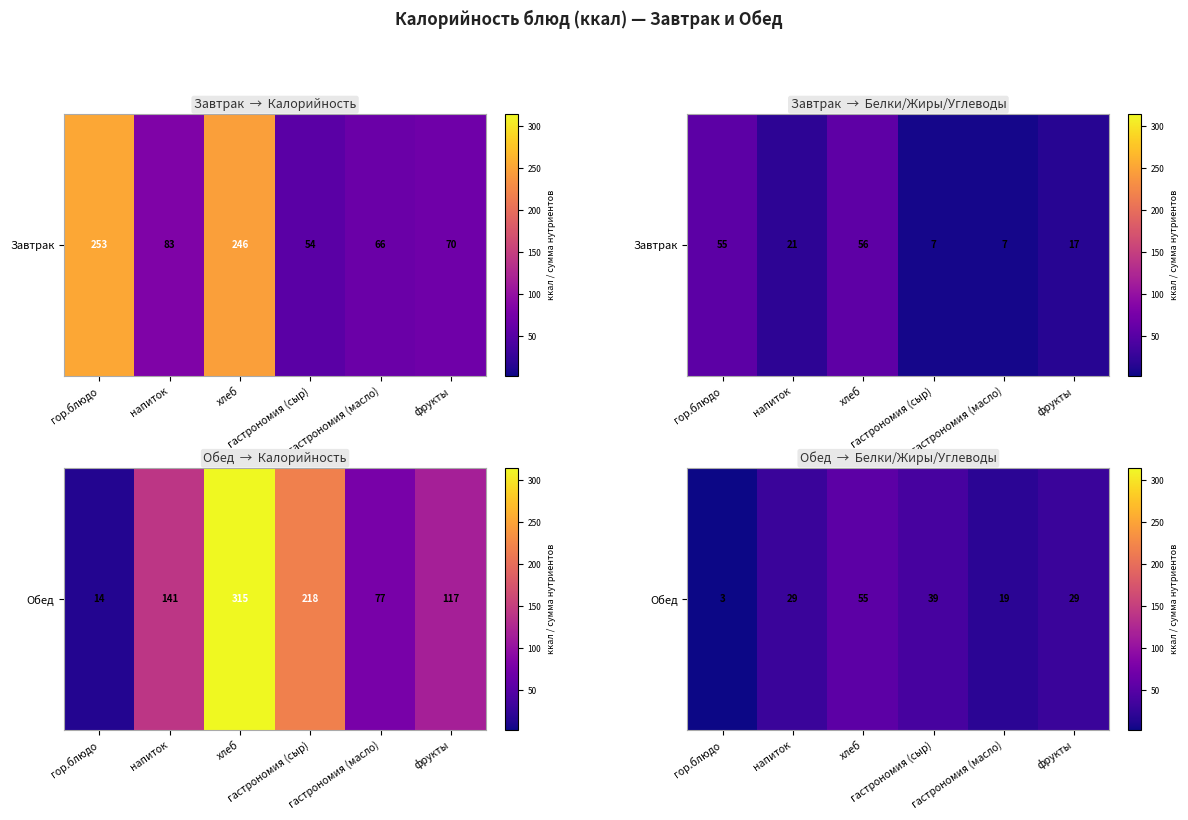

The value at напиток is 29. True or false?

True